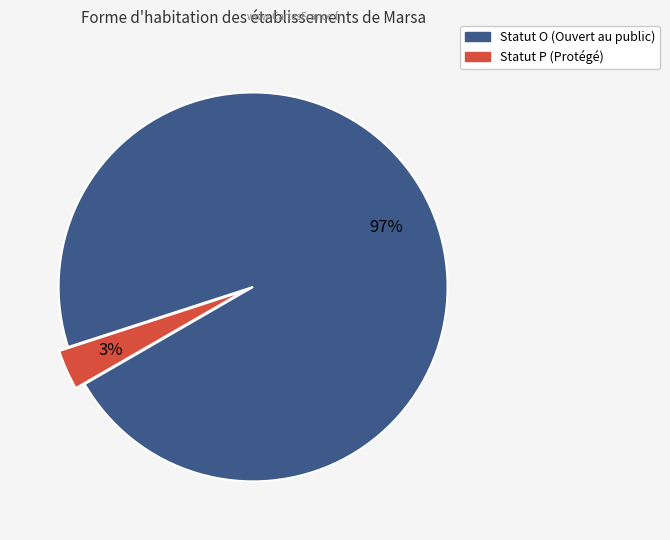

Is the sum of Statut P (Protégé) and Statut O (Ouvert au public) greater than half?

Yes